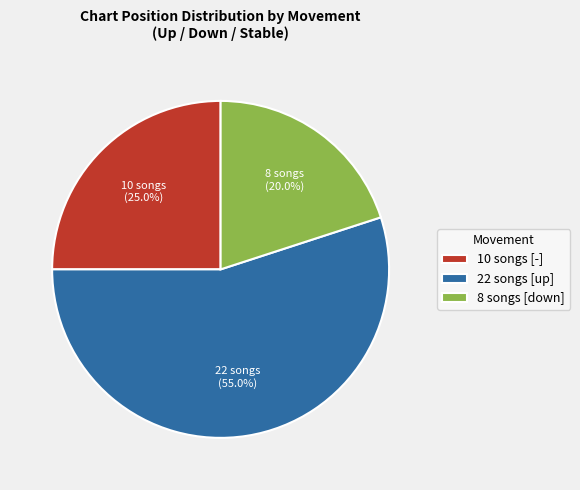

How many segments does this pie chart have?

3